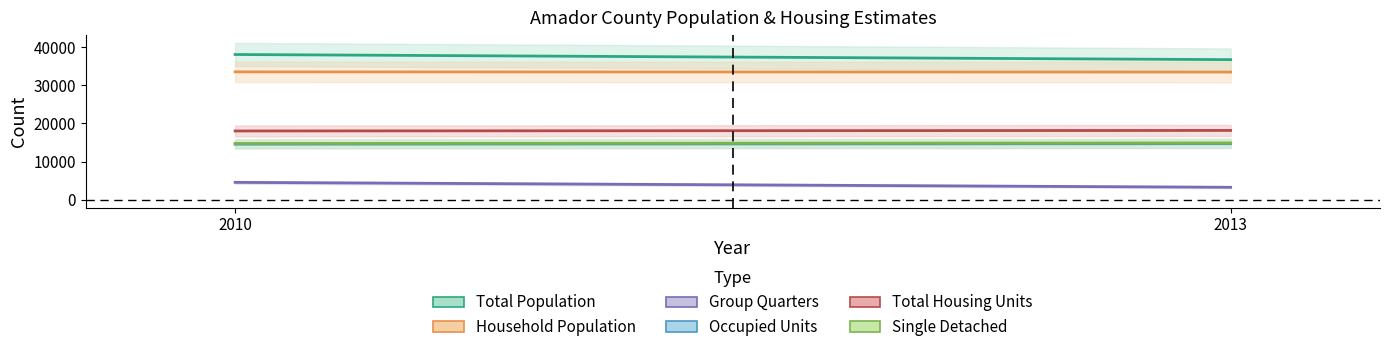

What is the sum of the Total Housing Units values at 2010 and 2013?

36206